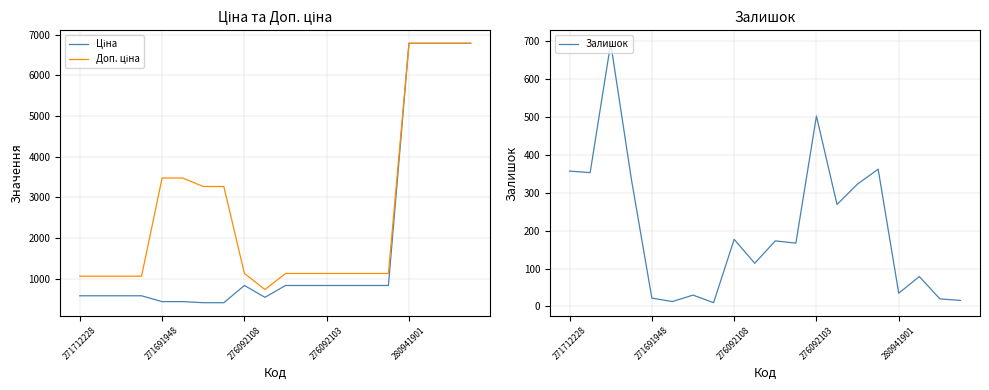

Read the Ціна value at 11.

831.5